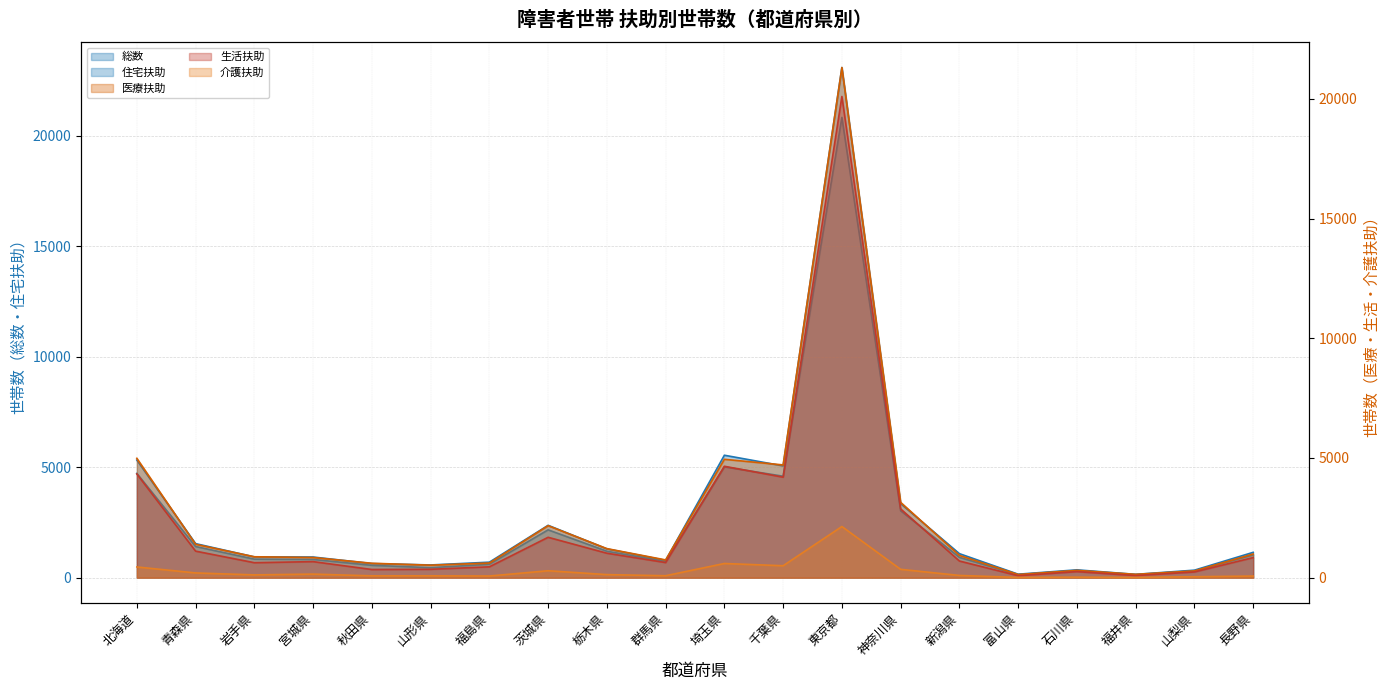

What position from the left is 山形県?

6